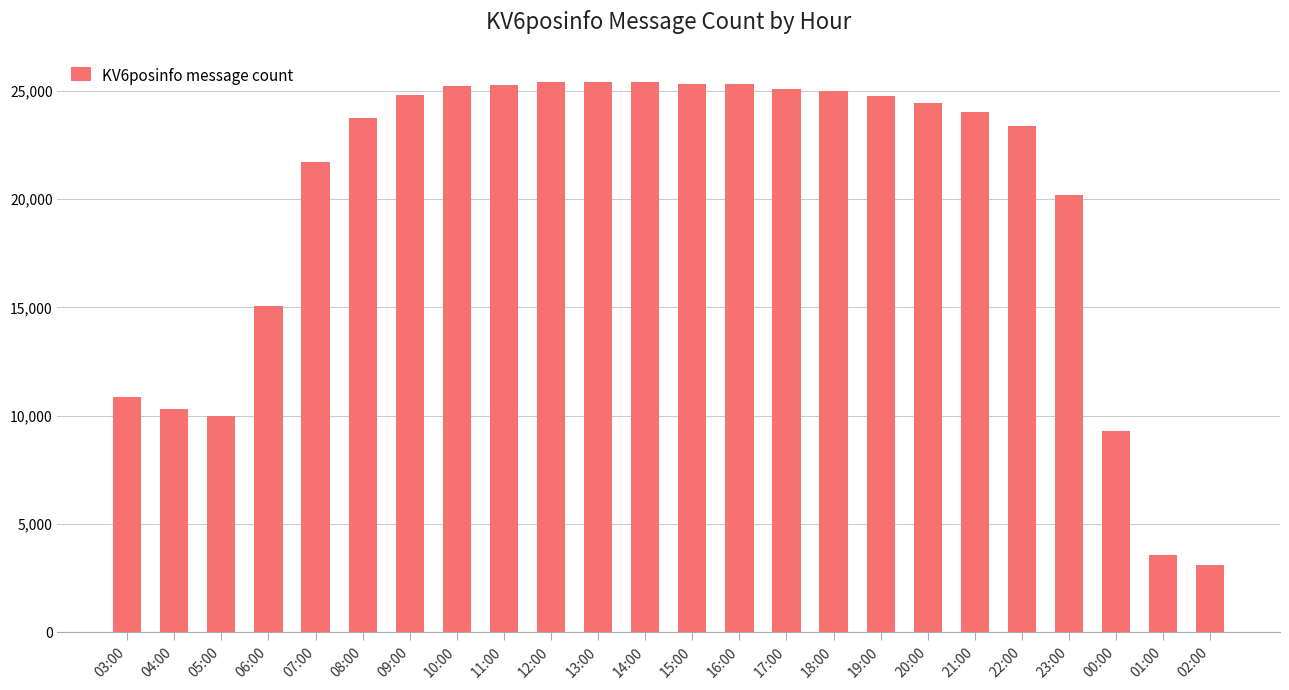

What is the sum of the values at 13:00 and 07:00?

47101